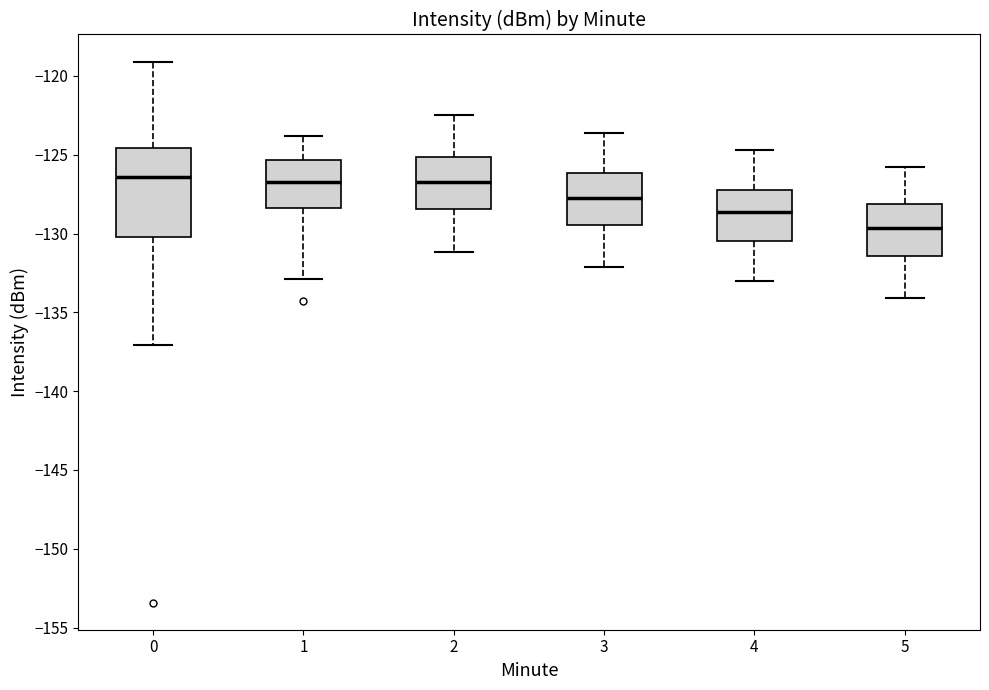

Reading left to right, transcribe this box plot: for each box, give where its median line is, the range the box spans, and where its two whiskers end, as read against the y-axis. The values are not printed on the chart, so give them approximately, as read against the axis.

0: median -126.5, box -130.0 to -124.5, whiskers -137.0 to -119.0
1: median -126.5, box -128.5 to -125.5, whiskers -133.0 to -124.0
2: median -126.5, box -128.5 to -125.0, whiskers -131.0 to -122.5
3: median -127.5, box -129.5 to -126.0, whiskers -132.0 to -123.5
4: median -128.5, box -130.5 to -127.0, whiskers -133.0 to -124.5
5: median -129.5, box -131.5 to -128.0, whiskers -134.0 to -126.0